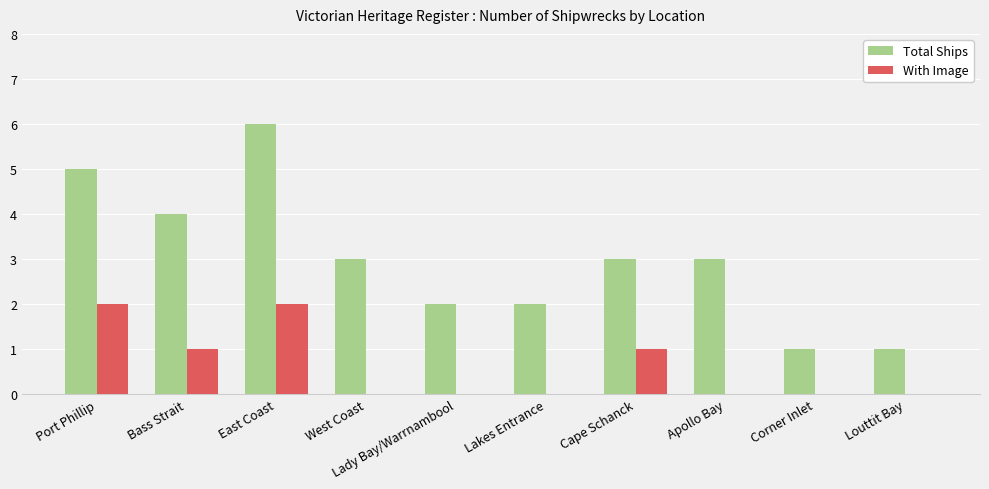

What is the average value of the Total Ships series?

3